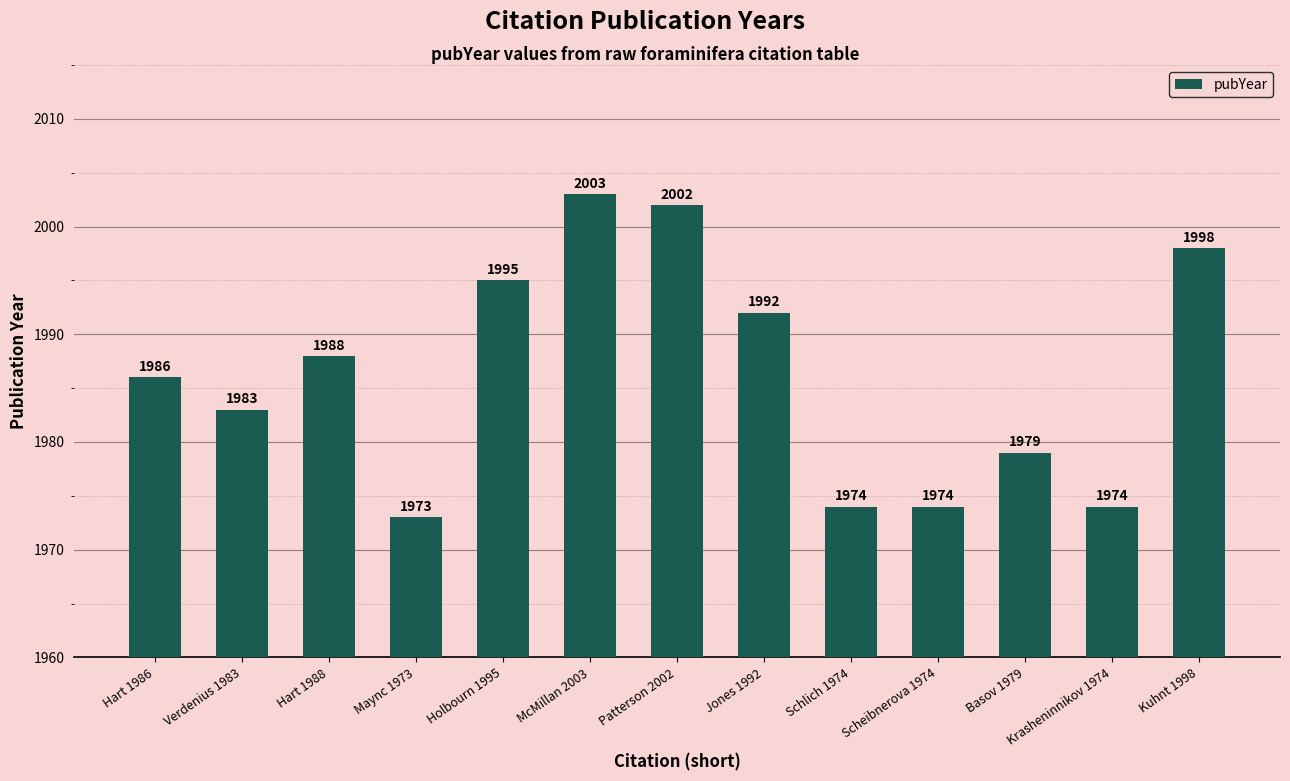

What is the difference between the values at Hart 1988 and Kuhnt 1998?

10